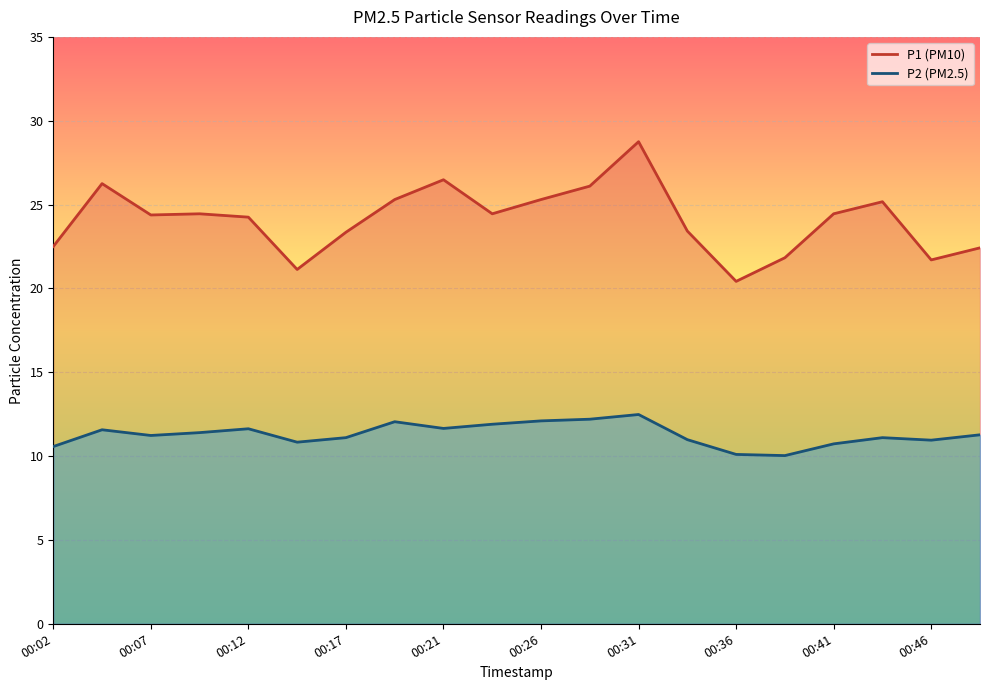

The value of P2 at 00:43 is 11.1. True or false?

True